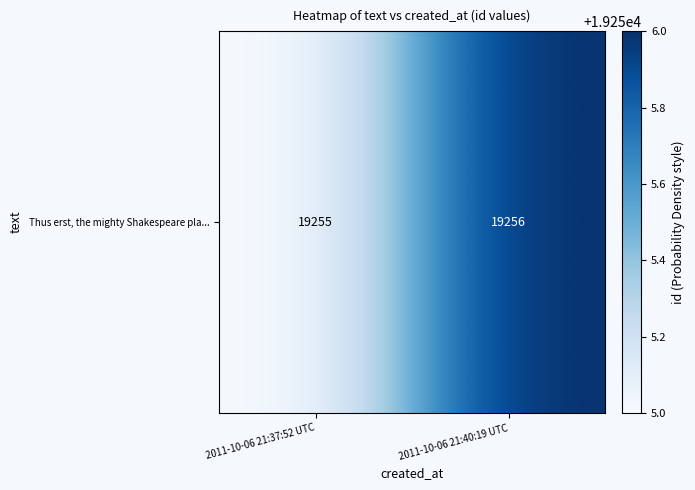

What is the minimum value shown in the chart?

19255